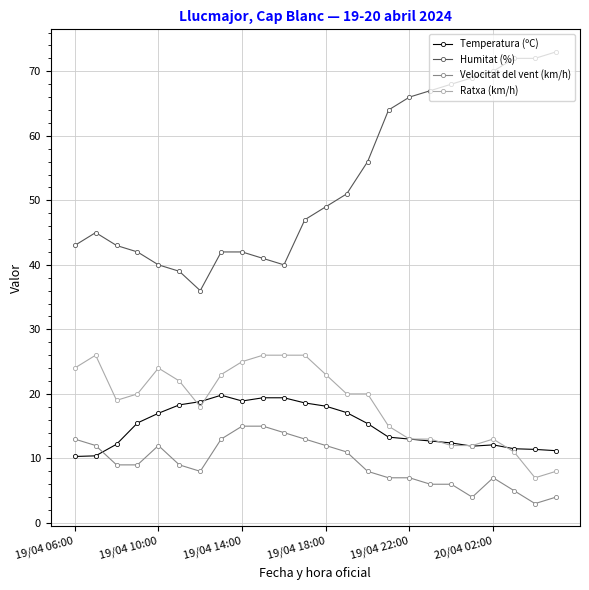

Which series has the widest spread of values?

Humitat (%)